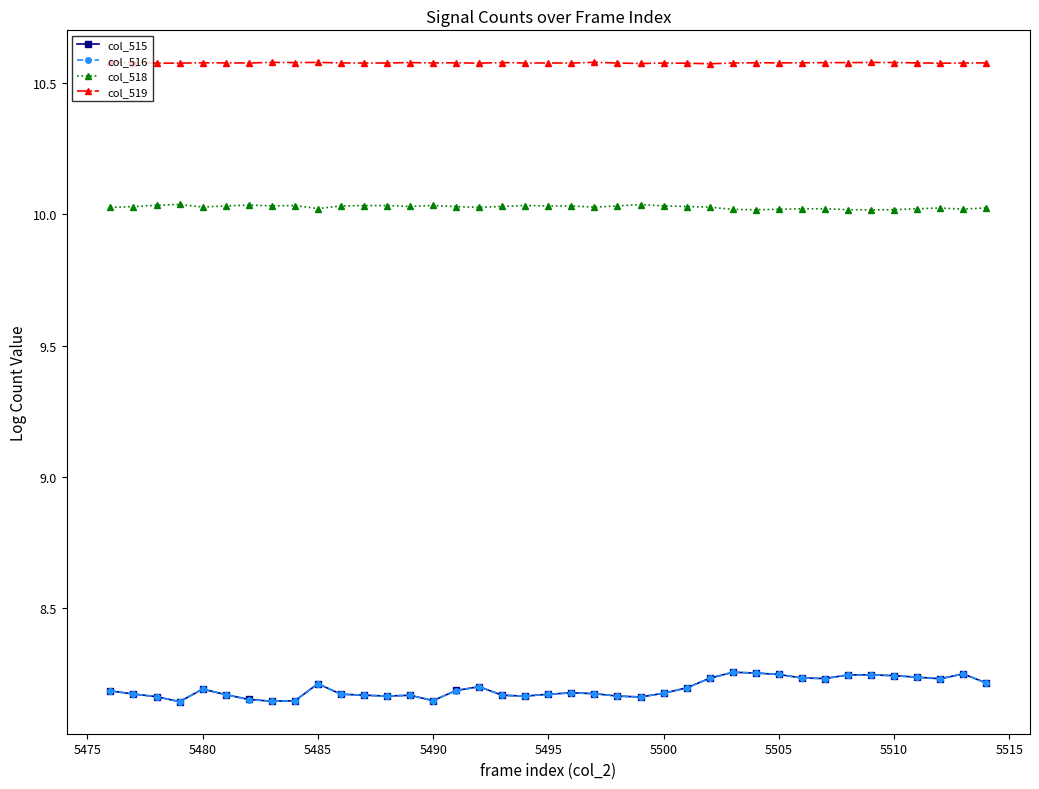

In col_519, how many points are higher than both neighbors (excluding endpoints)?

11